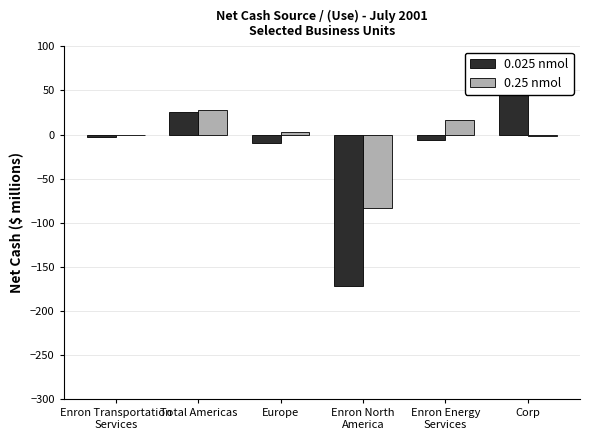

What is the difference between the 0.025 nmol values at Corp and Europe?

76.2